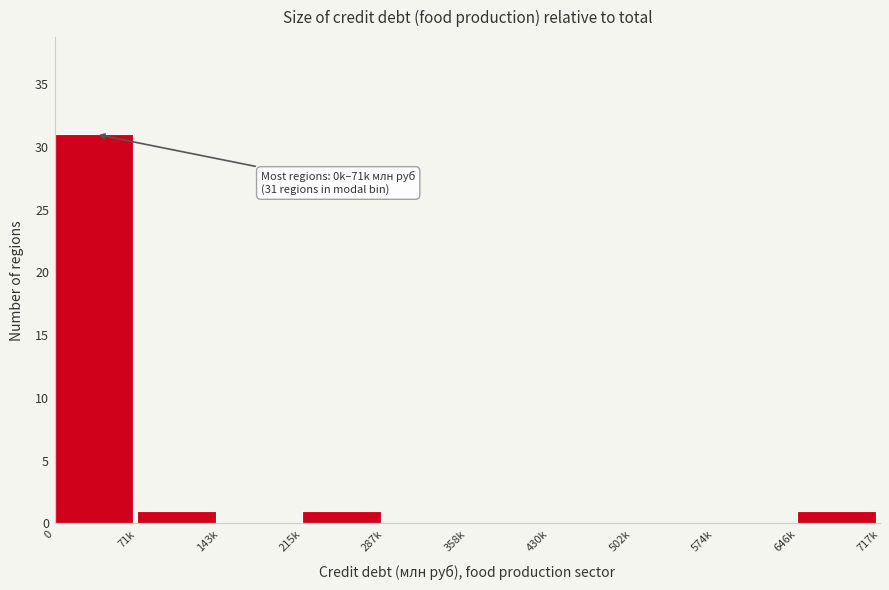

Reading right to left, extract all data points from this chart.

646k=1	574k=0	502k=0	430k=0	358k=0	287k=0	215k=1	143k=0	71k=1	0=31